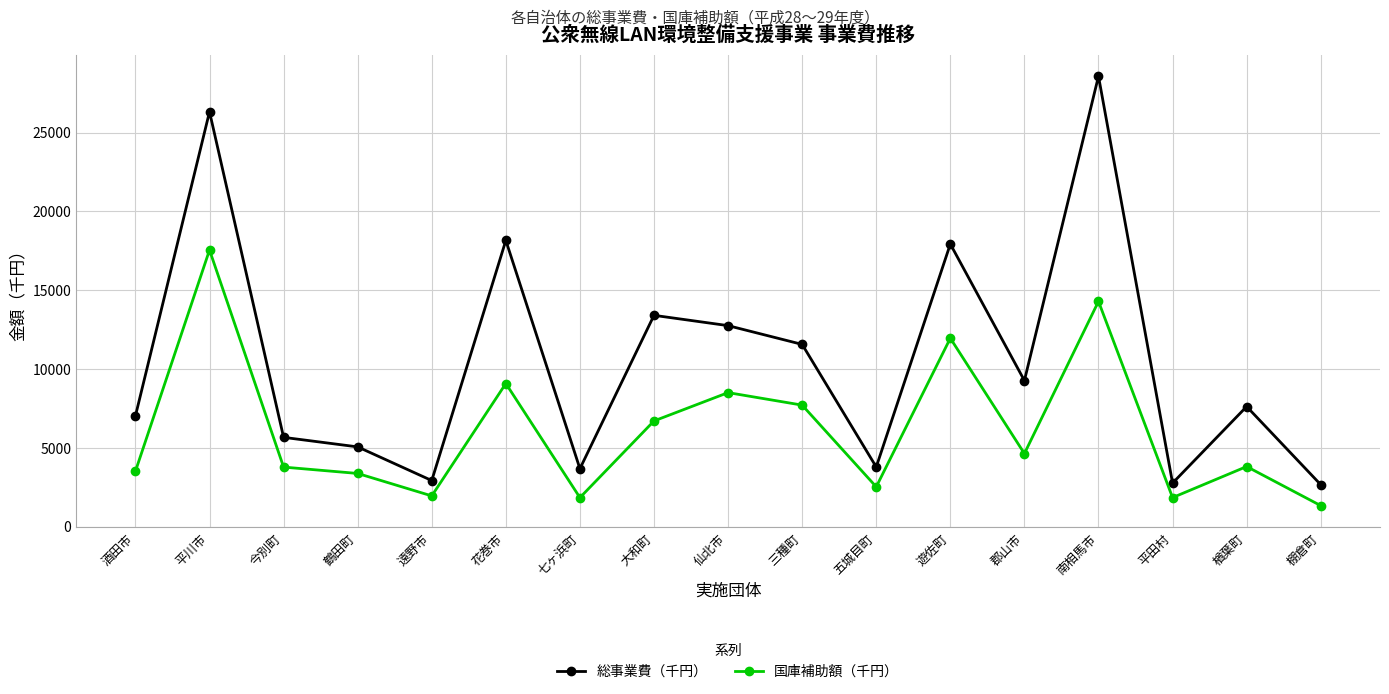

Rank the series at 楢葉町 from highest to lowest value.

総事業費（千円）, 国庫補助額（千円）